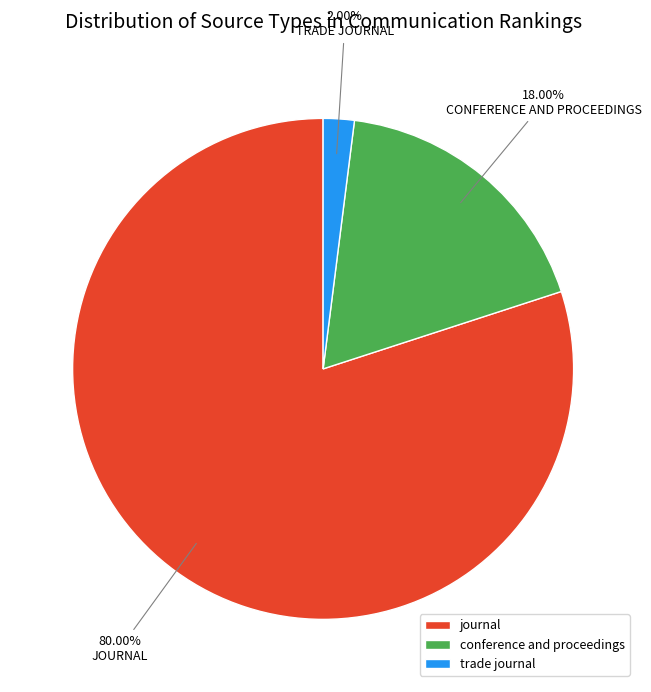

Between trade journal and journal, which is larger?

journal